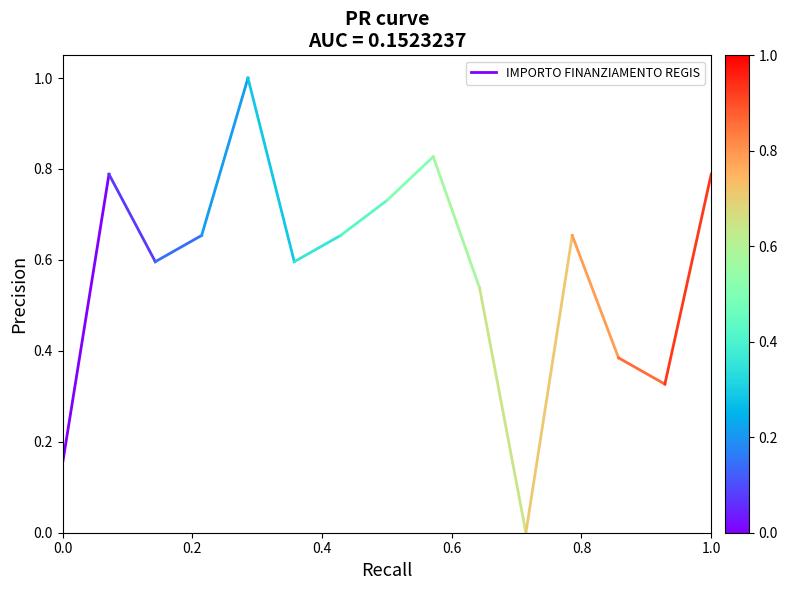

How many values are between 0 and 1?

2